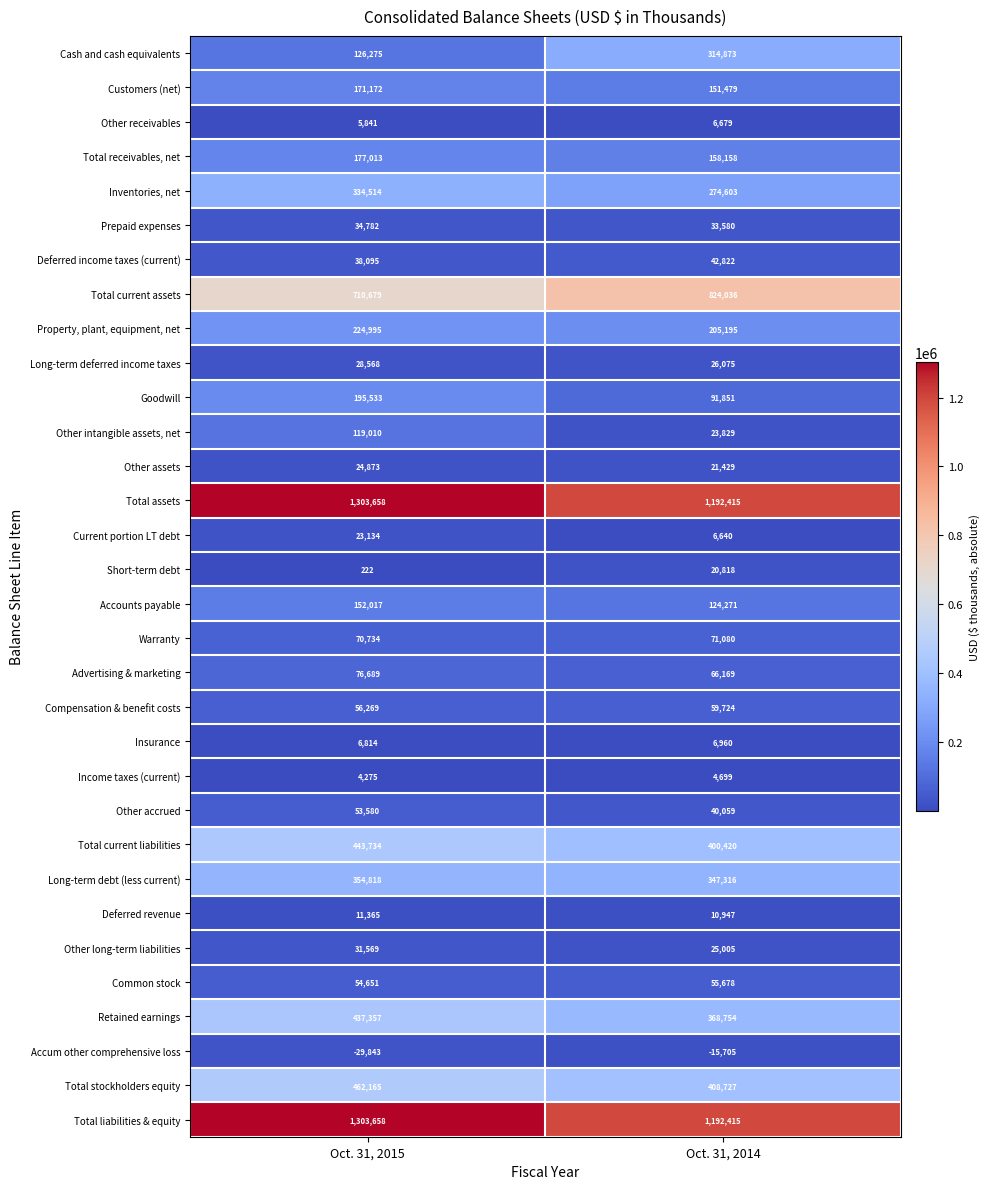

Is it true that Insurance equals 6960 at Oct. 31, 2014?

True